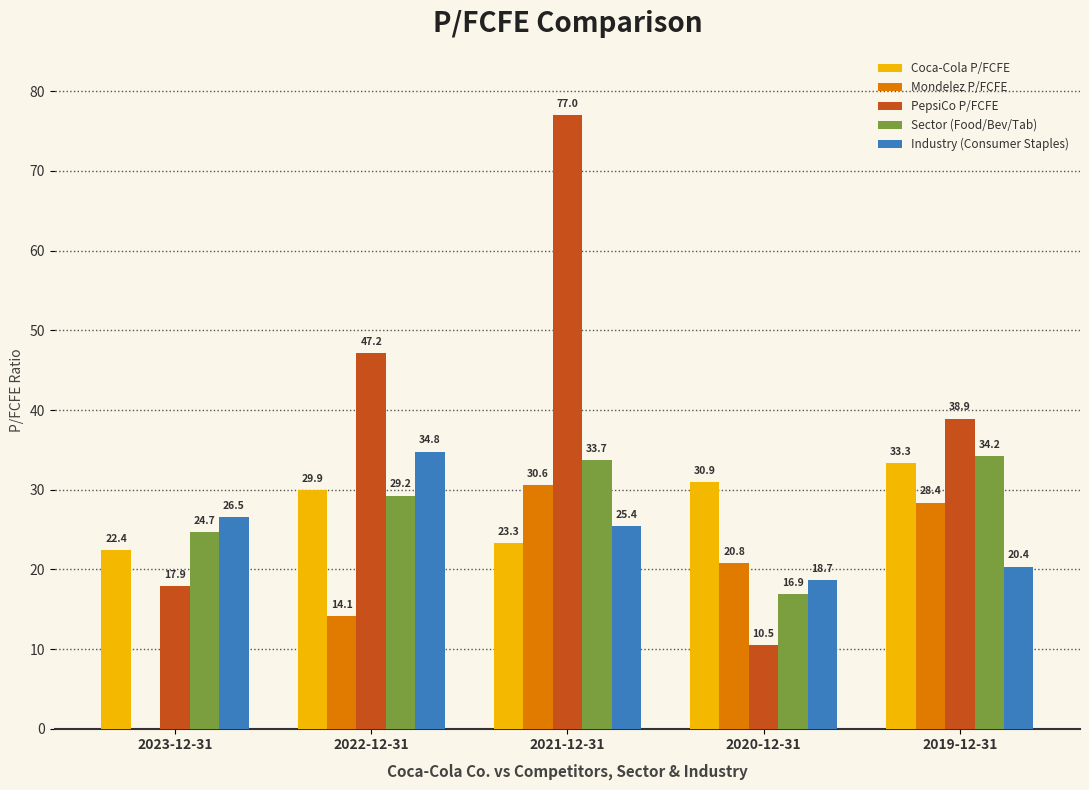

Which series has the largest range (max minus min)?

PepsiCo P/FCFE